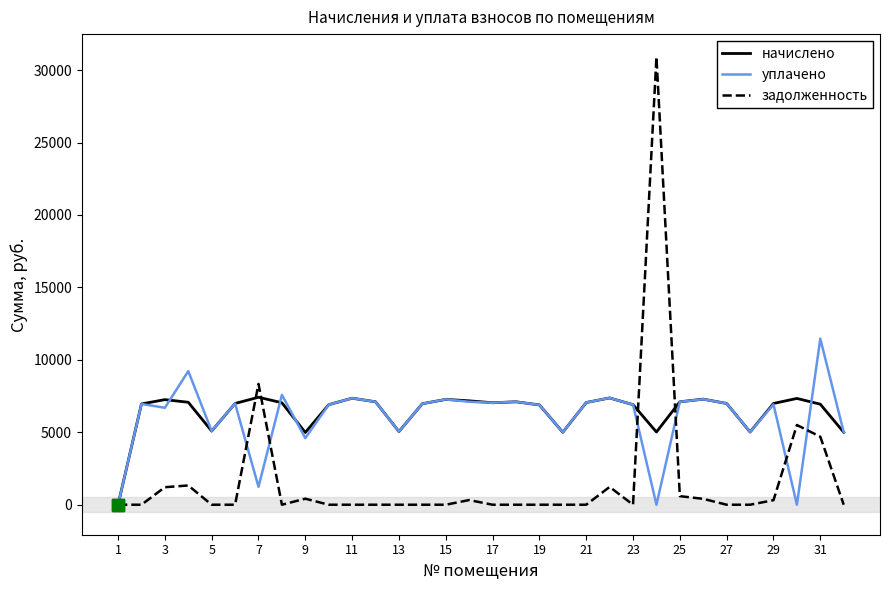

Which series has the largest range (max minus min)?

задолженность